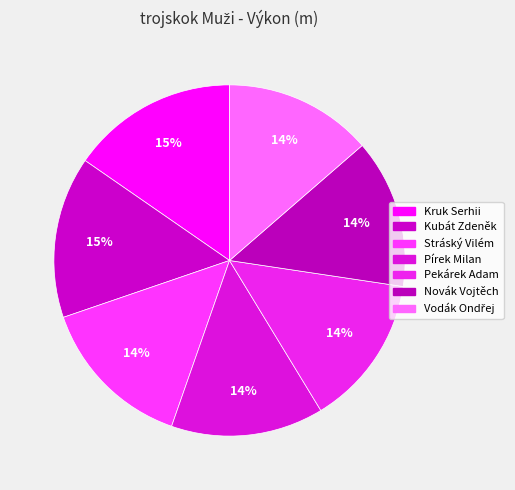

Is Stráský Vilém the majority of the pie?

No